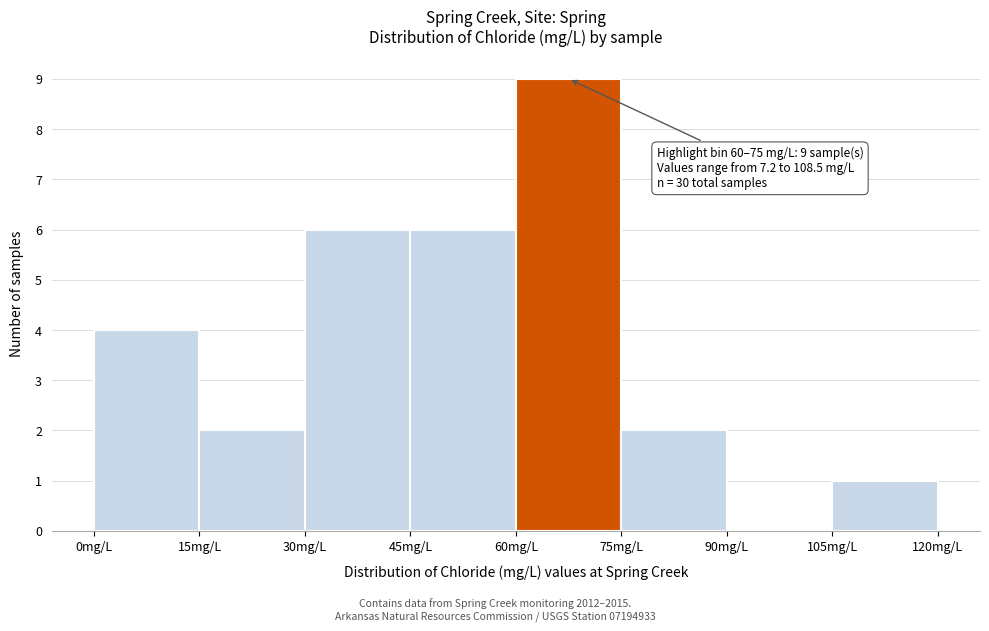

Over which range of the x-axis is the bar tallest?

60 to 75